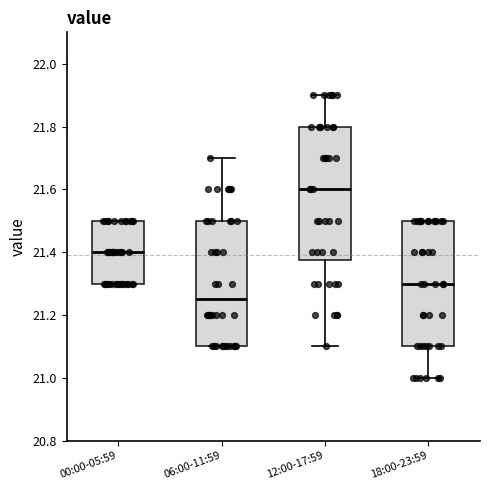

Which box is the tallest, from its lower edge to its upper edge?

12:00-17:59